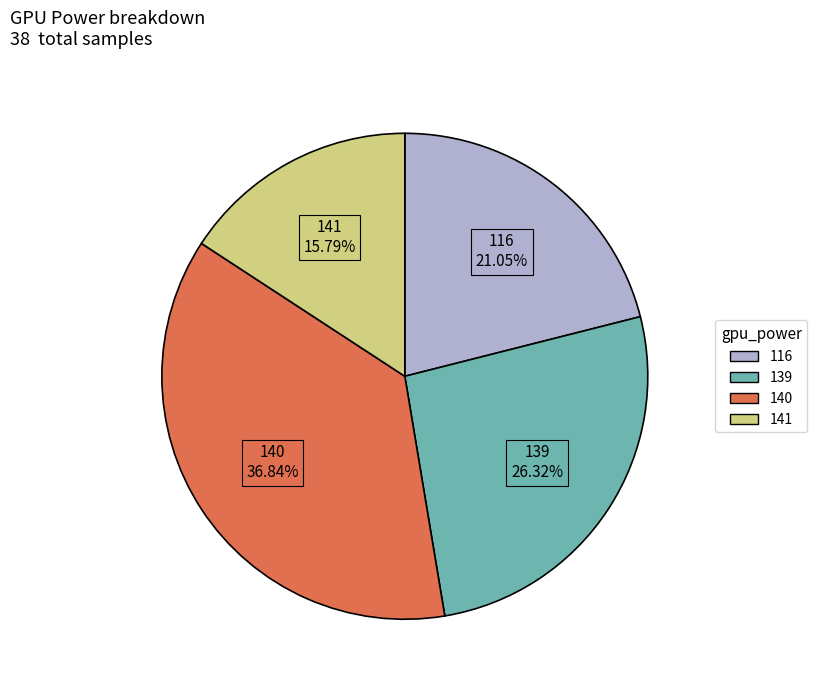

Is there a majority slice in this chart?

No